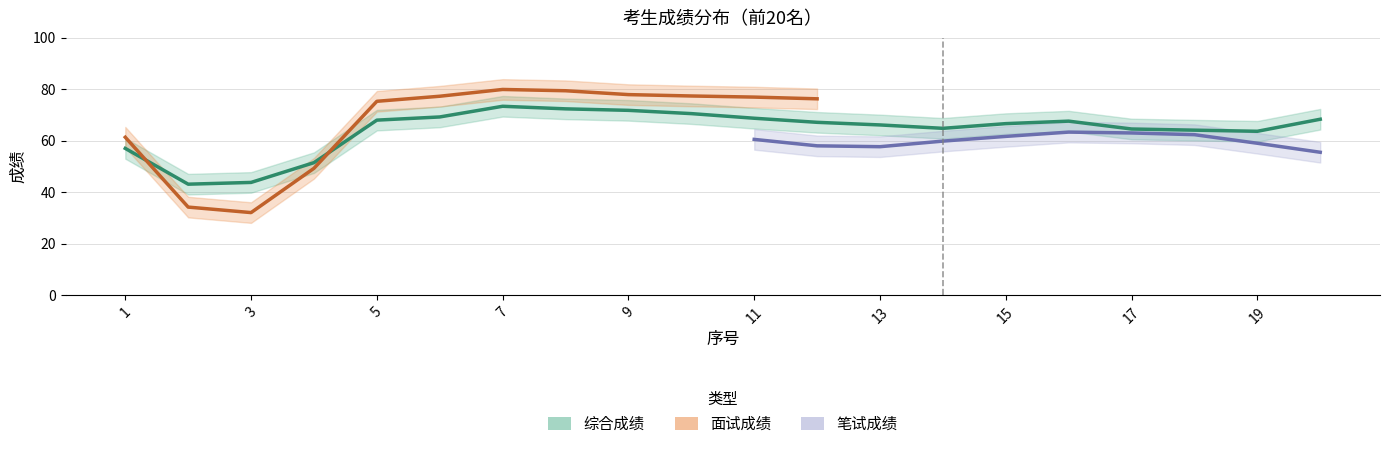

Rank the series by their average value, from highest to lowest.

面试成绩, 综合成绩, 笔试成绩